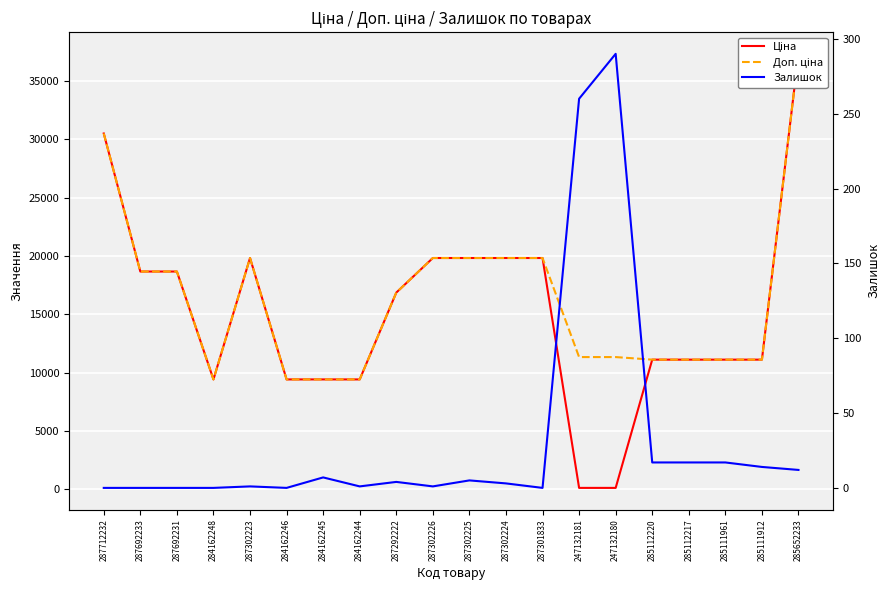

Is it true that Доп. ціна equals 30512.3 at 287712232?

True